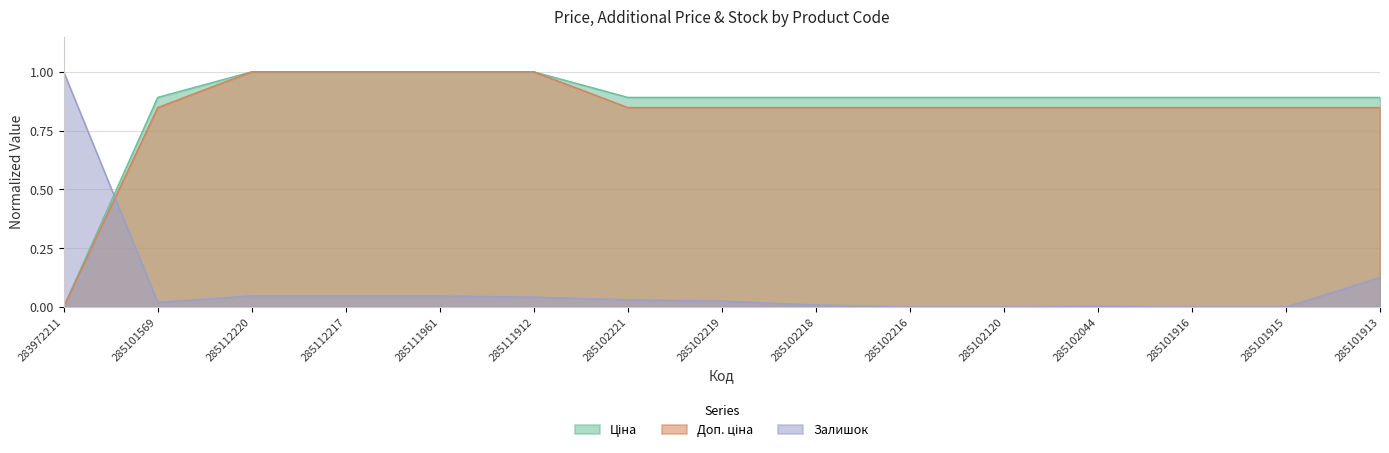

True or false: Доп. ціна and Ціна intersect in this chart.

False